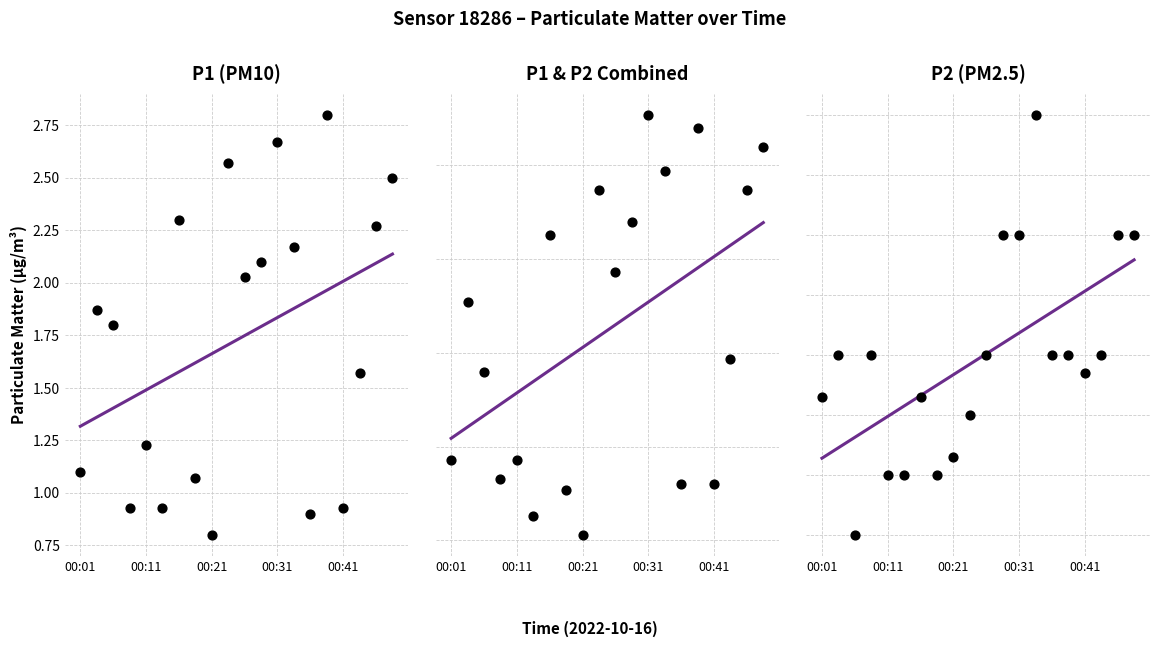

What are all the series names shown in the legend?

P1 (PM10) trend, P1 (PM10), P1 & P2 Combined trend, P1 & P2 Combined, P2 (PM2.5) trend, P2 (PM2.5)